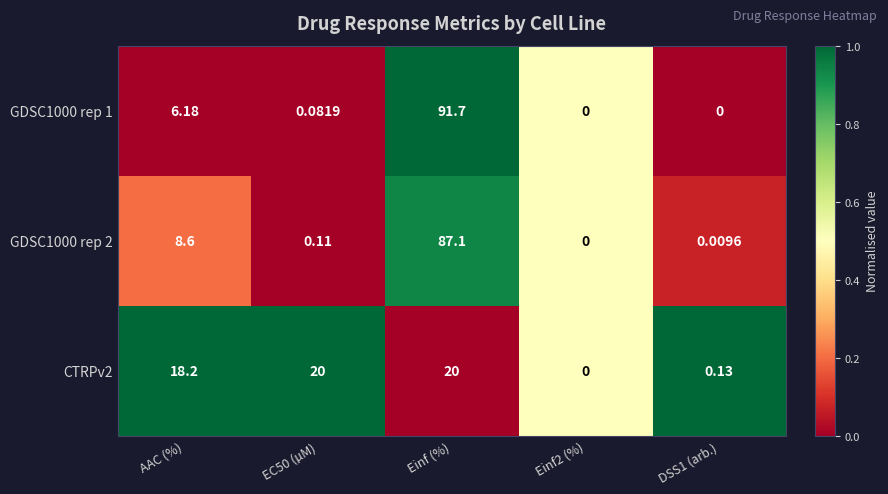

What is the greatest value displayed?

91.7